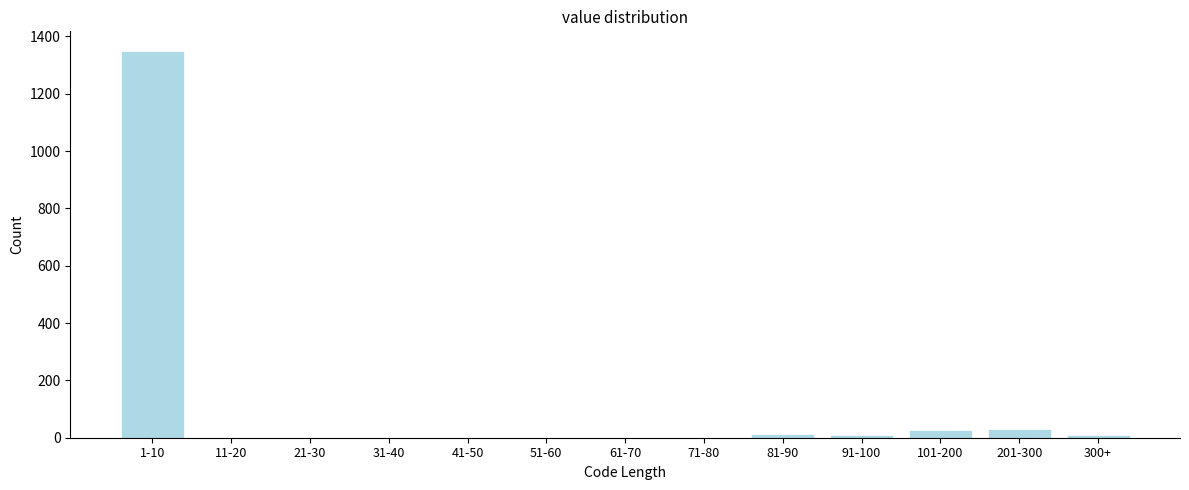

The value at 61-70 is 857. True or false?

False